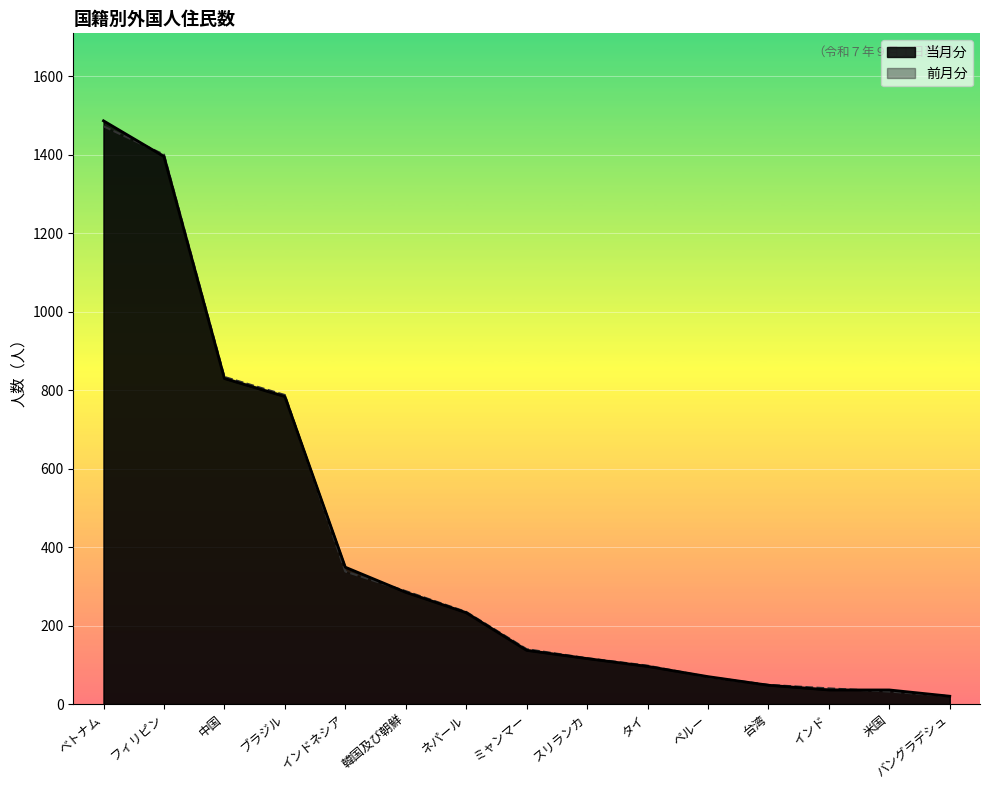

What position from the left is ミャンマー?

8